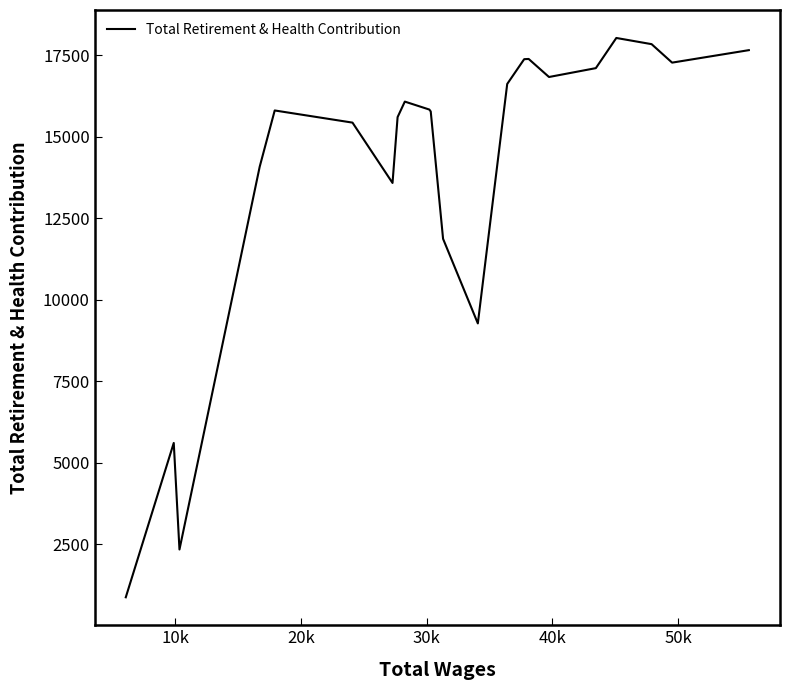

What is the smallest value displayed?

871